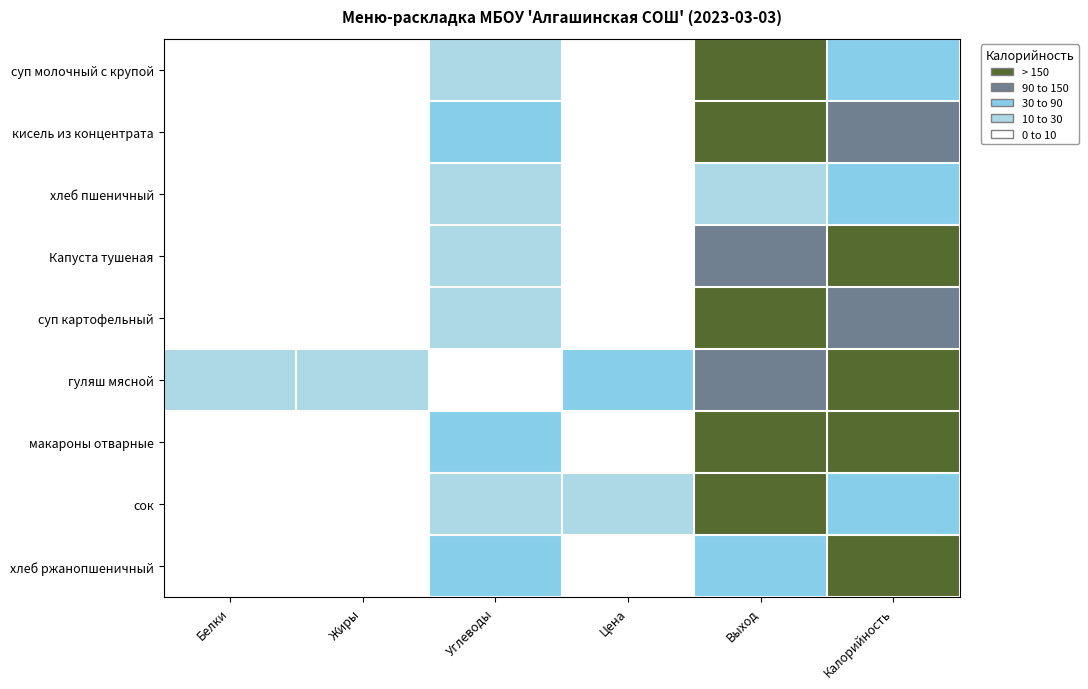

What is the difference between the highest and lowest values at Жиры?

11.0